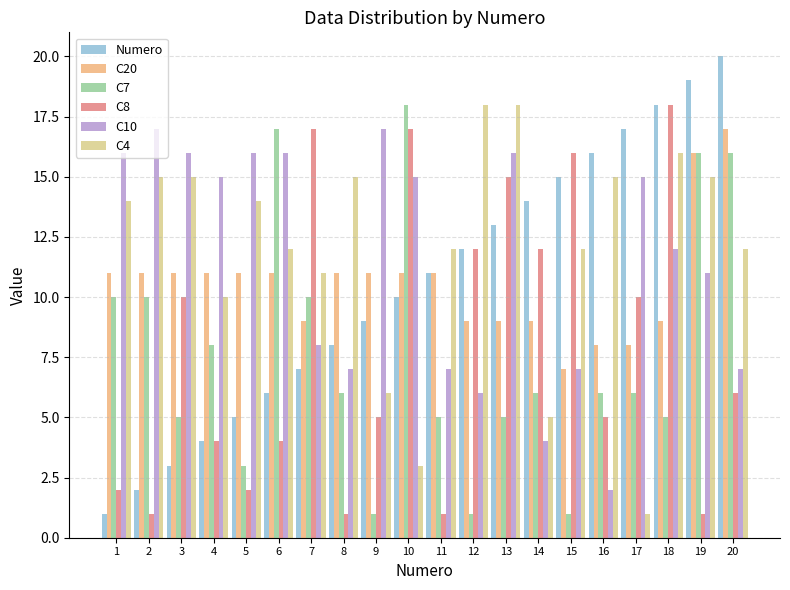

How many distinct data groups are displayed?

6